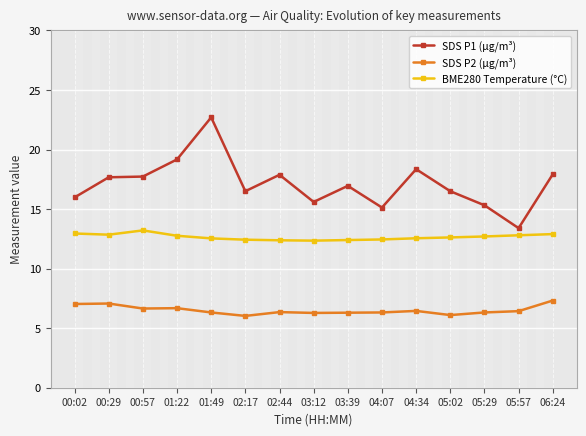

Does the chart display data point markers on the line(s)?

Yes